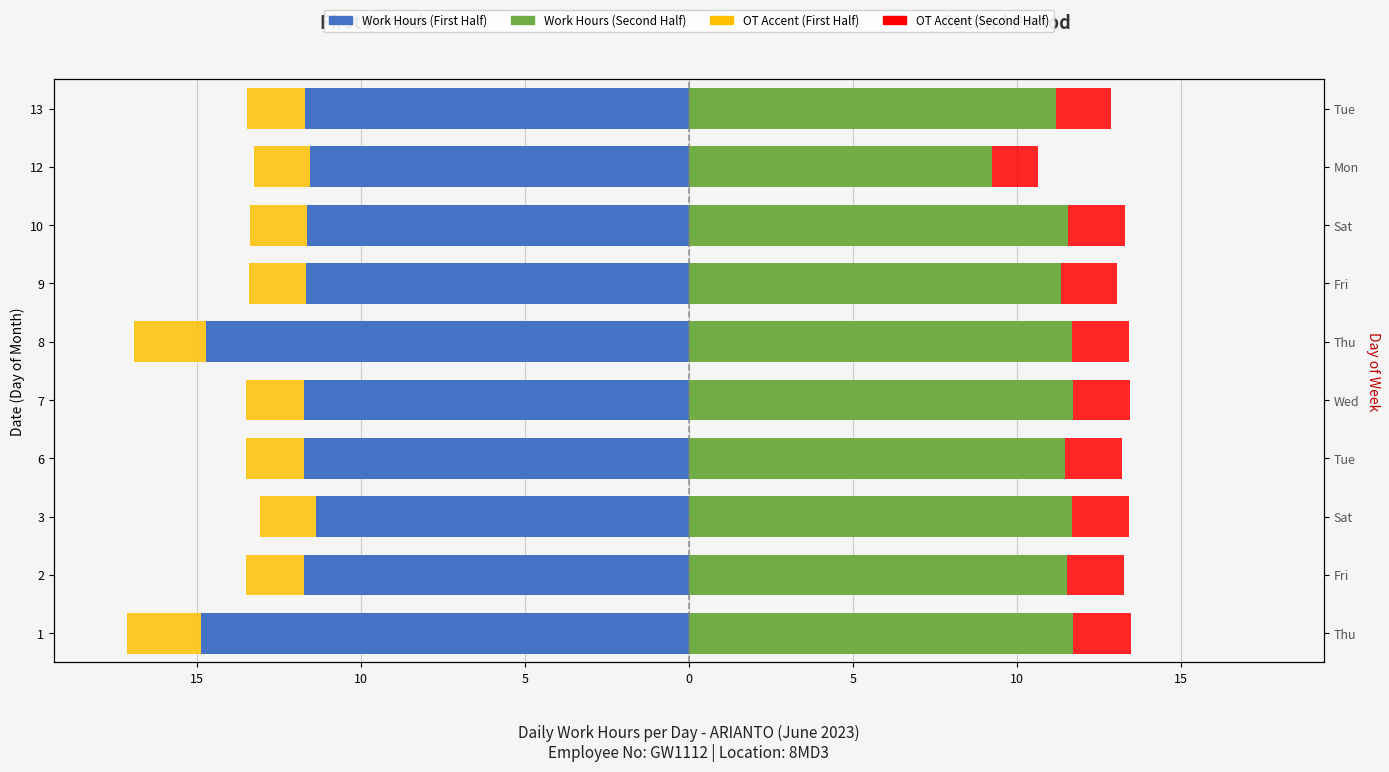

What is the difference between the highest and lowest values at 10?

23.3